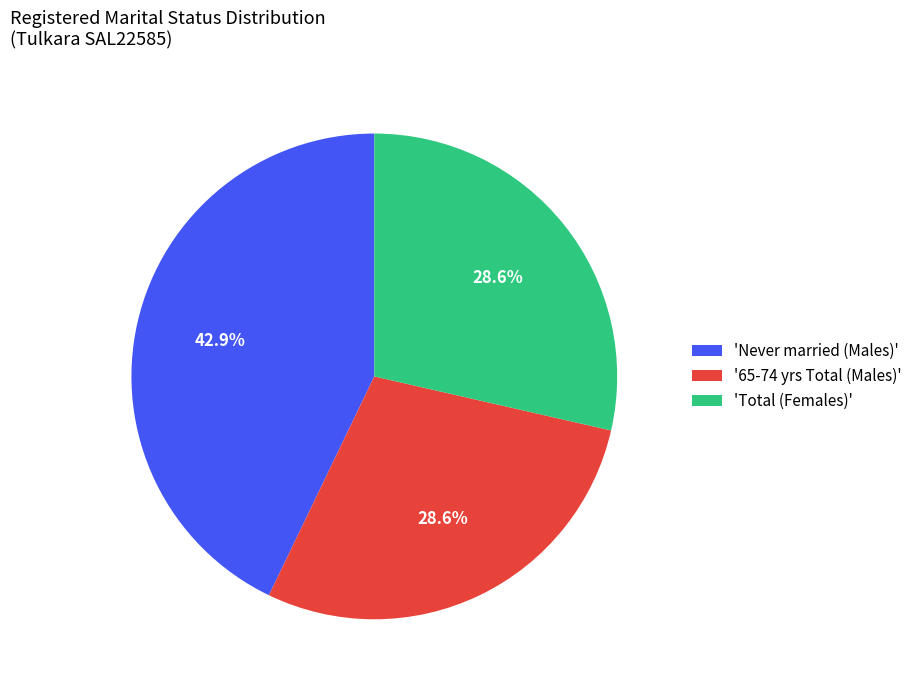

How many slices are in this pie chart?

3